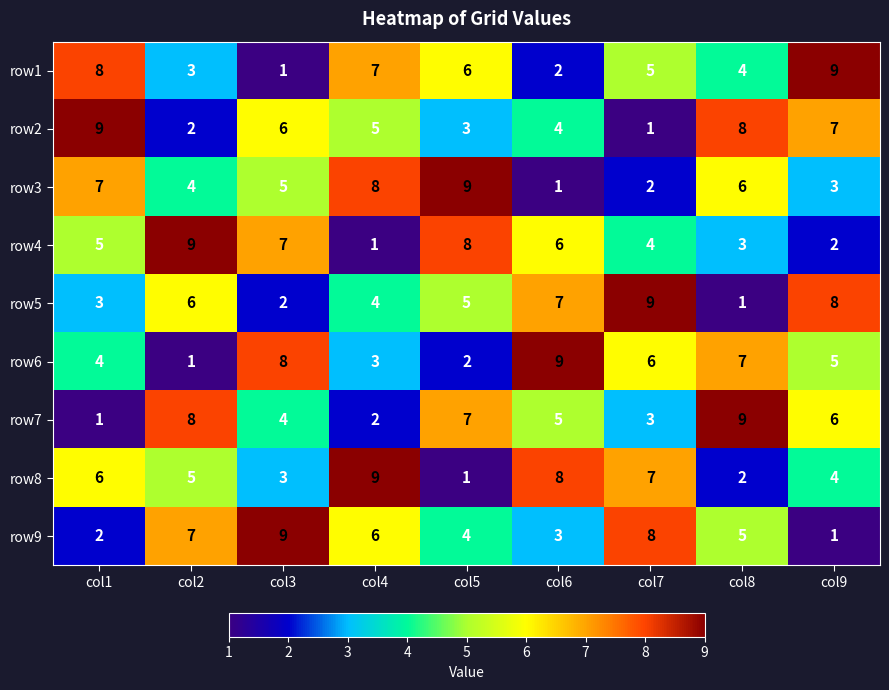

True or false: row4 has a value of 1 at col7.

False